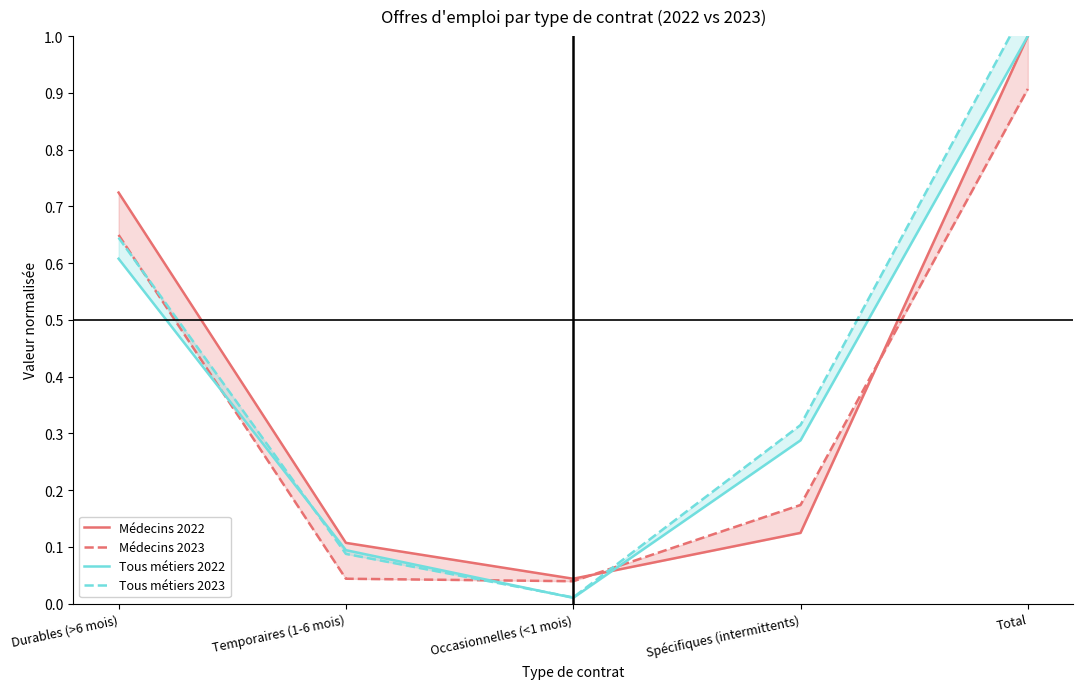

In Médecins 2023, how many points are lower than both neighbors (excluding endpoints)?

1